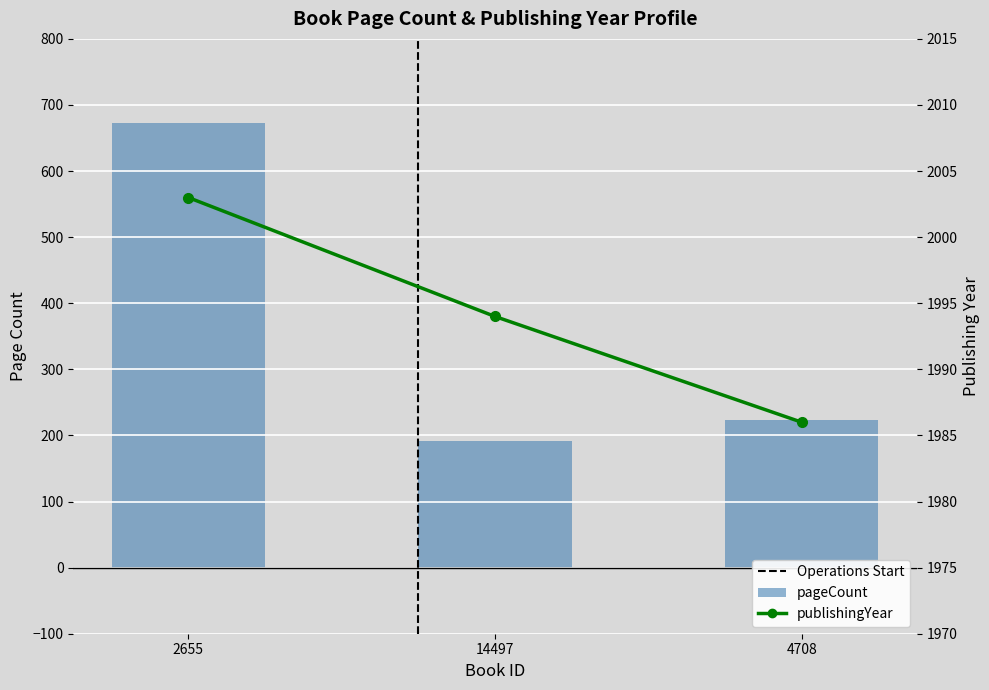

How many publishingYear values are between 1986 and 2003?

3